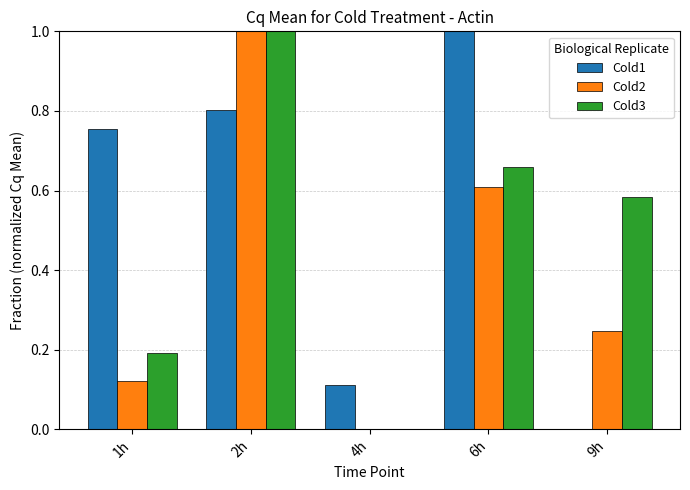

What value does the Cold2 series have at 2h?

1.0